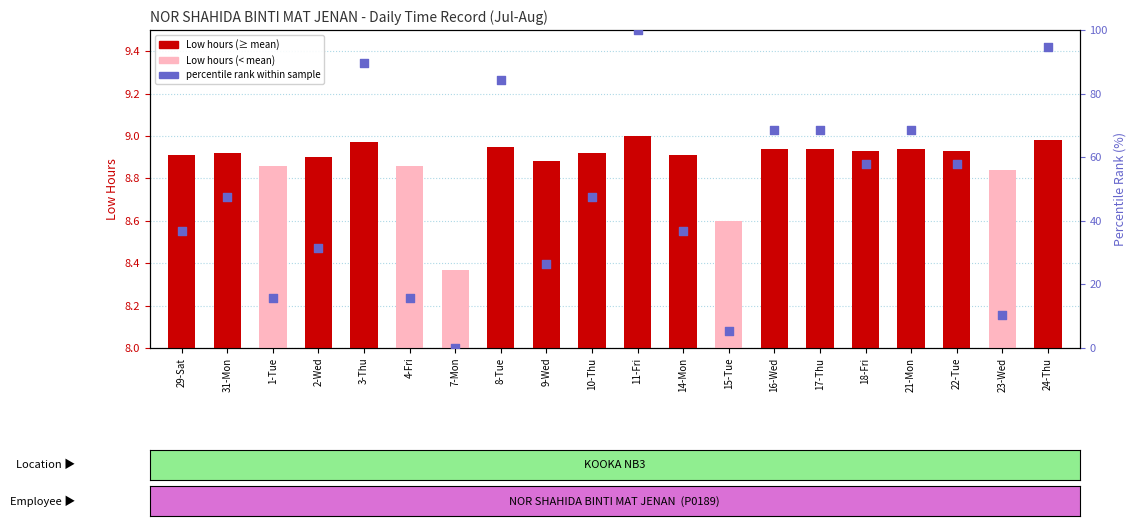

What is the total value across all series at 4-Fri?

24.6